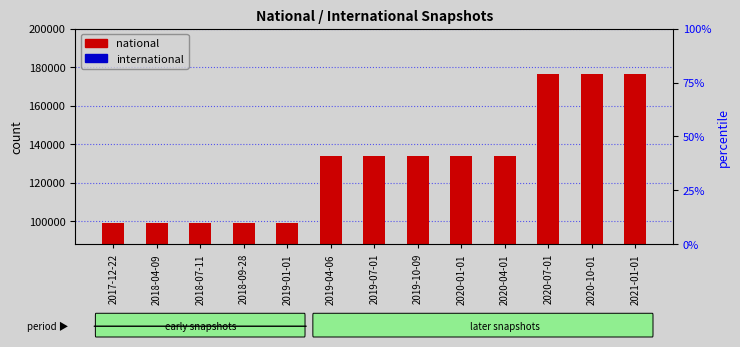

At how many categories does at least one series exceed 64789?

13